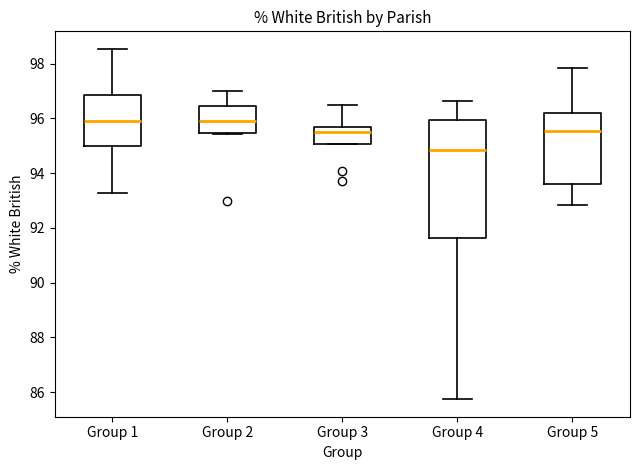

Comparing the boxes themselves (not the whiskers), which one is the tallest?

Group 4